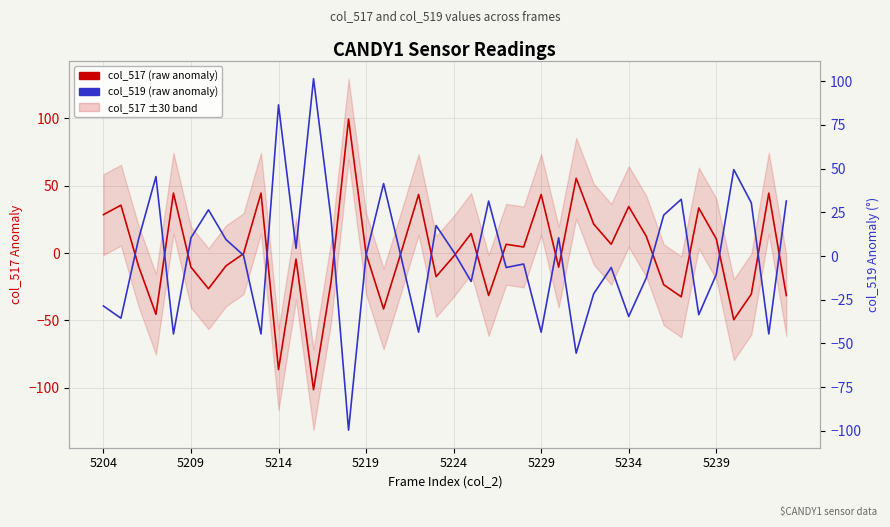

Reading left to right, what are all the values shown in this chart?

col_517 (frame anomaly): 28.6	35.6	-9.4	-45.4	44.6	-10.4	-26.4	-9.4	-0.4	44.6	-86.4	-4.4	-101.4	-21.4	99.6	-0.4	-41.4	0.6	43.6	-17.4	-2.4	14.6	-31.4	6.6	4.6	43.6	-10.4	55.6	21.6	6.6	34.6	12.6	-23.4	-32.4	33.6	10.6	-49.4	-30.4	44.6	-31.4
col_519 (frame anomaly): -28.6	-35.6	9.4	45.4	-44.6	10.4	26.4	9.4	0.4	-44.6	86.4	4.4	101.4	21.4	-99.6	0.4	41.4	-0.6	-43.6	17.4	2.4	-14.6	31.4	-6.6	-4.6	-43.6	10.4	-55.6	-21.6	-6.6	-34.6	-12.6	23.4	32.4	-33.6	-10.6	49.4	30.4	-44.6	31.4